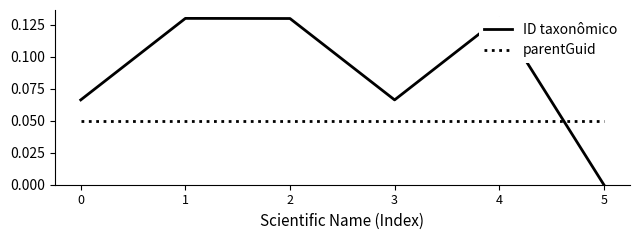

Which series has the largest range (max minus min)?

ID taxonômico